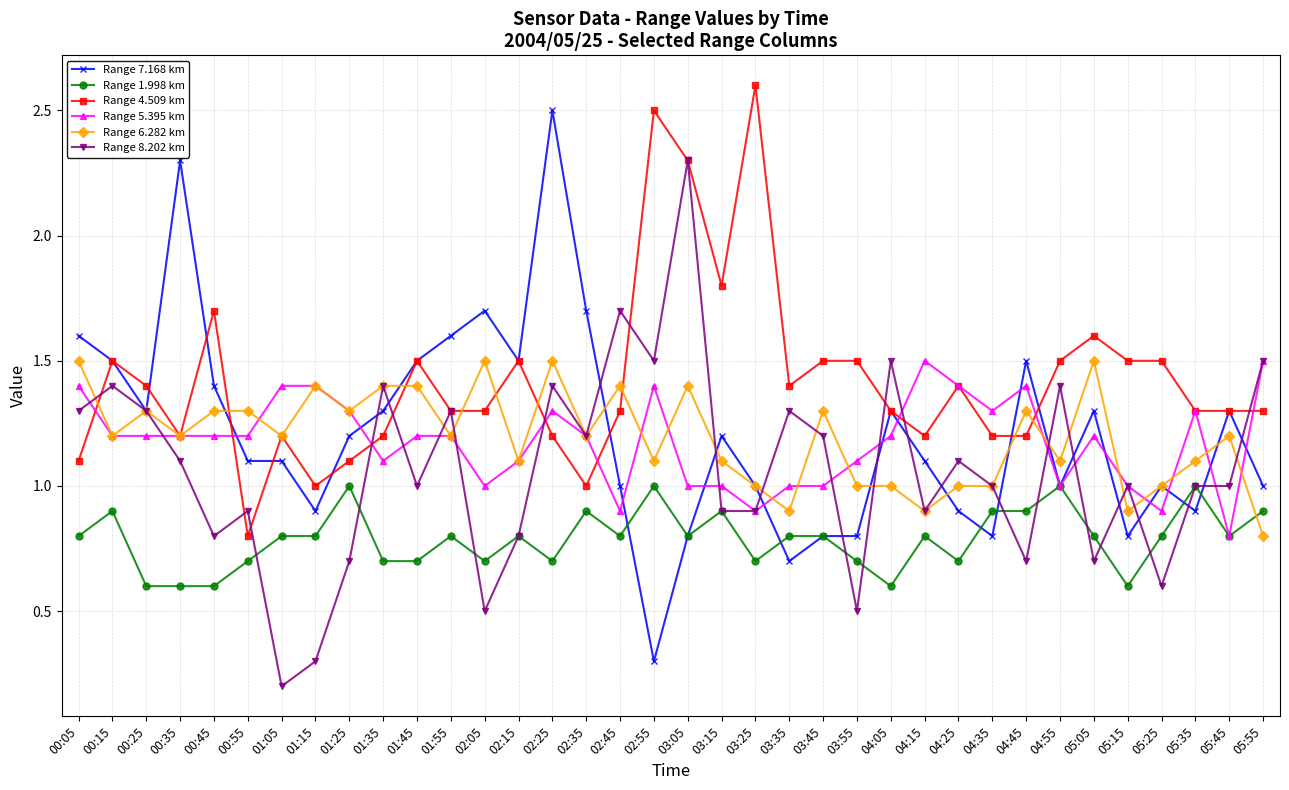

At how many categories does at least one series exceed 2?

5